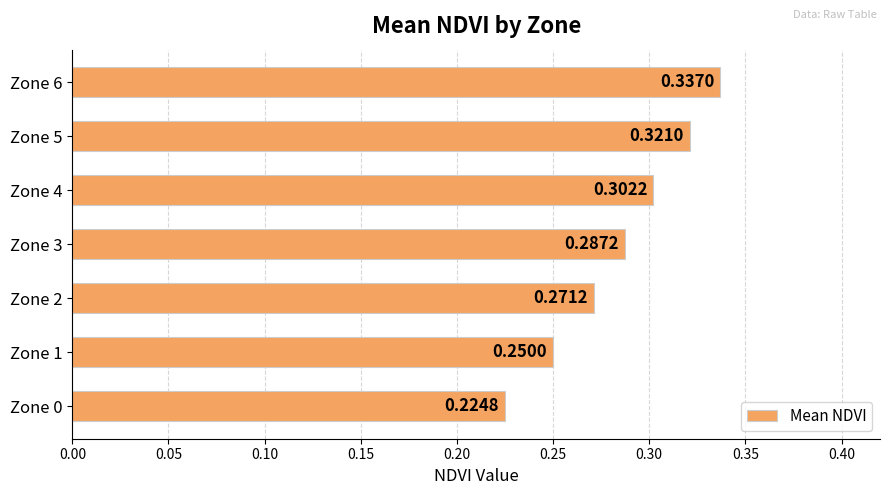

What is the change in value from Zone 0 to Zone 3?

+0.1